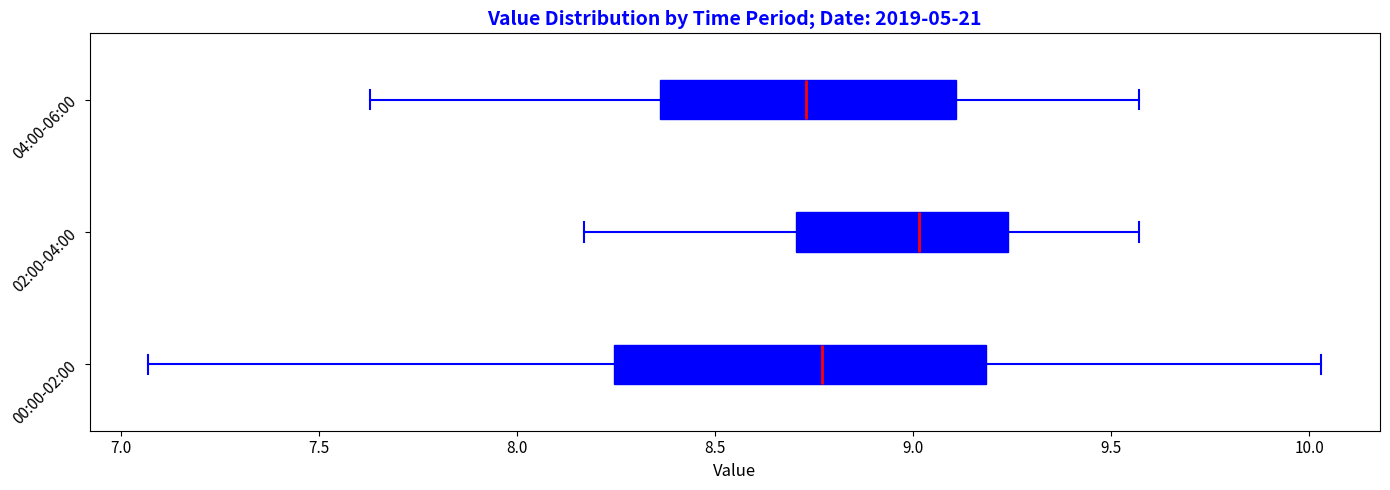

Where does the left whisker of the box for 02:00-04:00 end on the x-axis? The values are not printed on the chart, so give them approximately, as read against the axis.

8.15